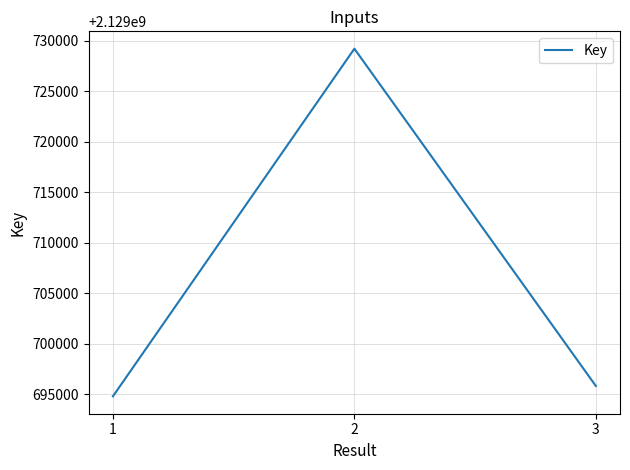

Reading left to right, what are all the values shown in this chart?

1=2129694806	2=2129729232	3=2129695832